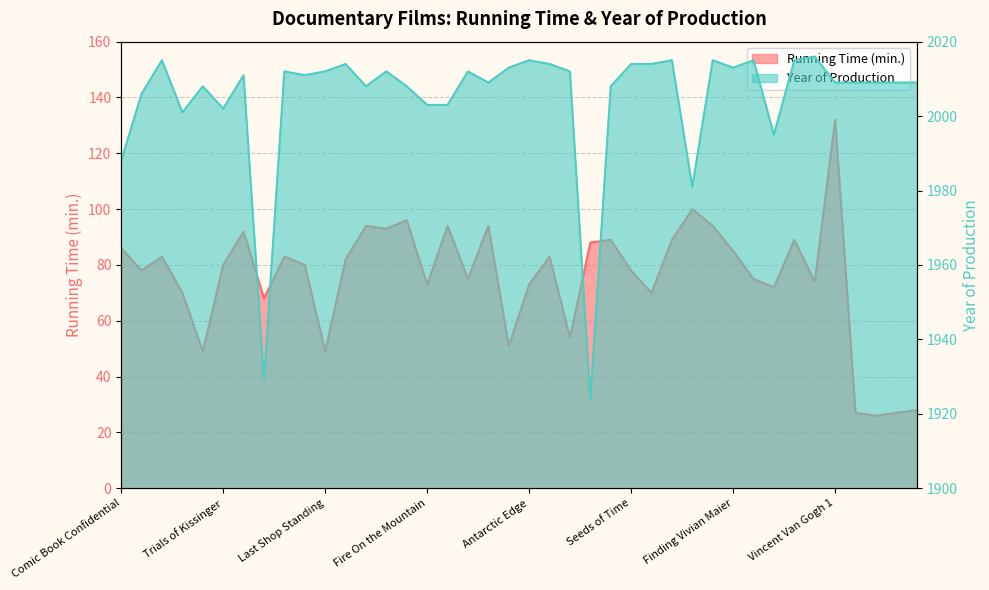

How many interior local peaks does the Year of Production series have?

12